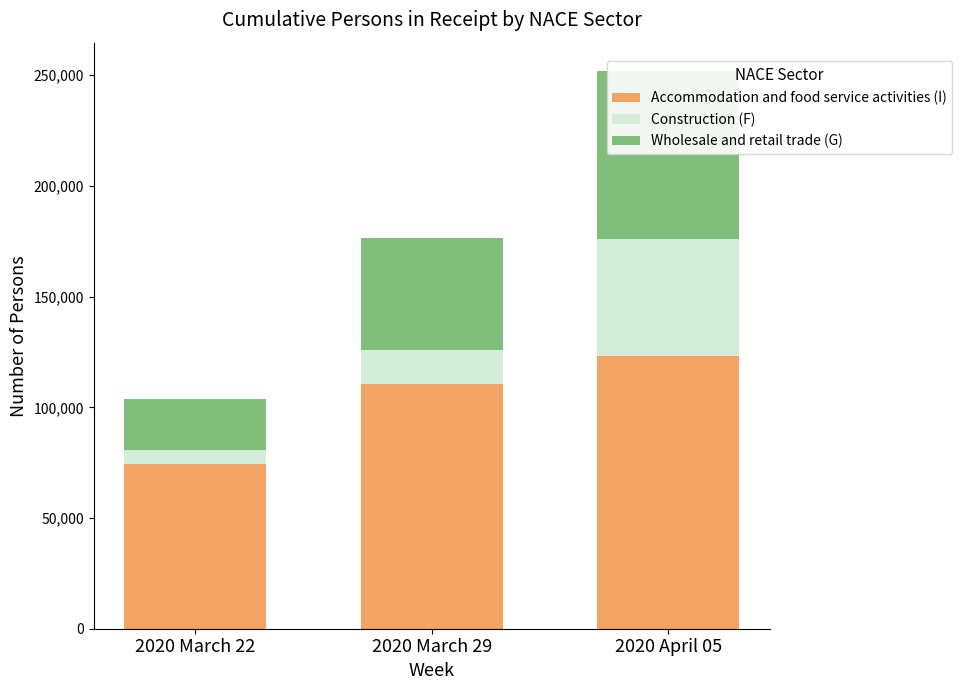

How many groups of bars are there?

3